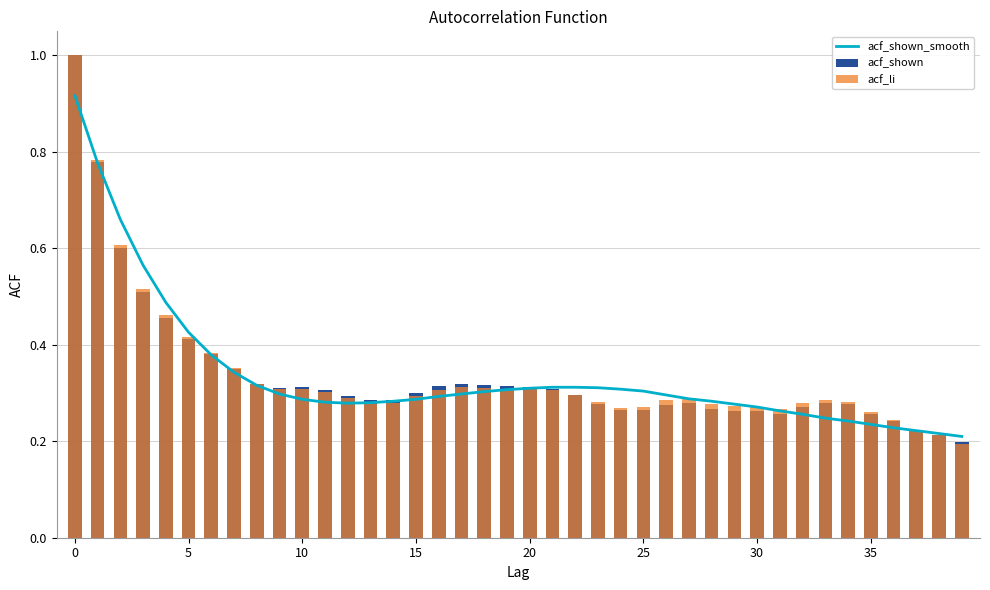

True or false: acf_shown_smooth has a value of 0.3 at 17.

True